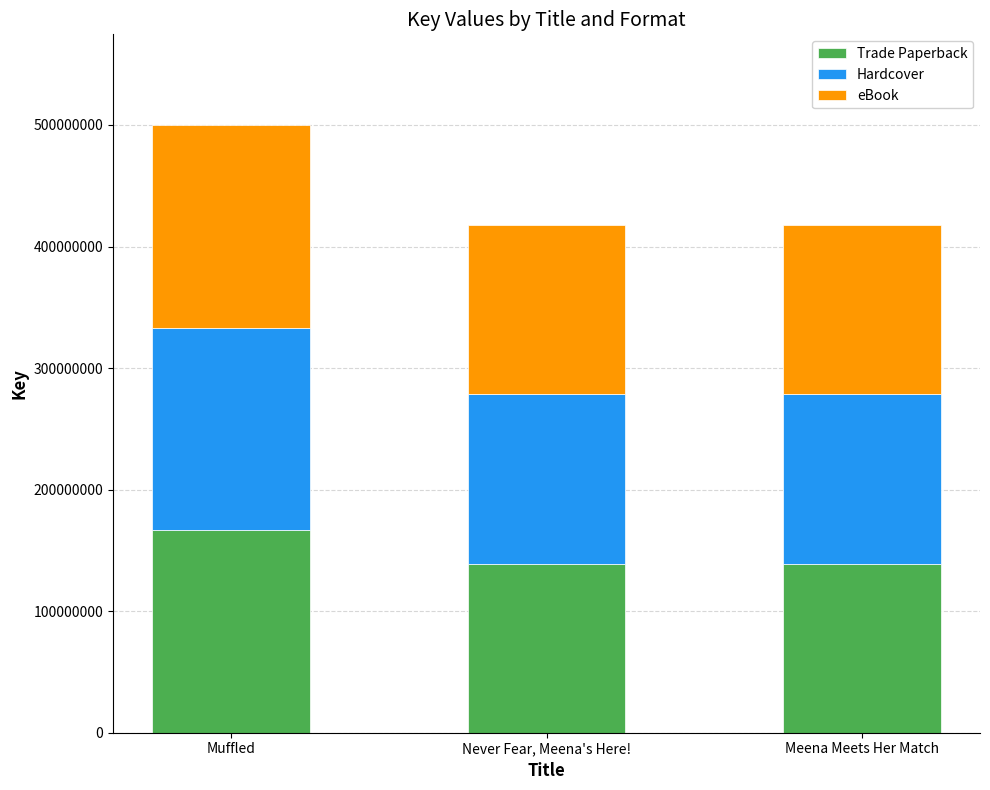

How many data points does each series have?

3